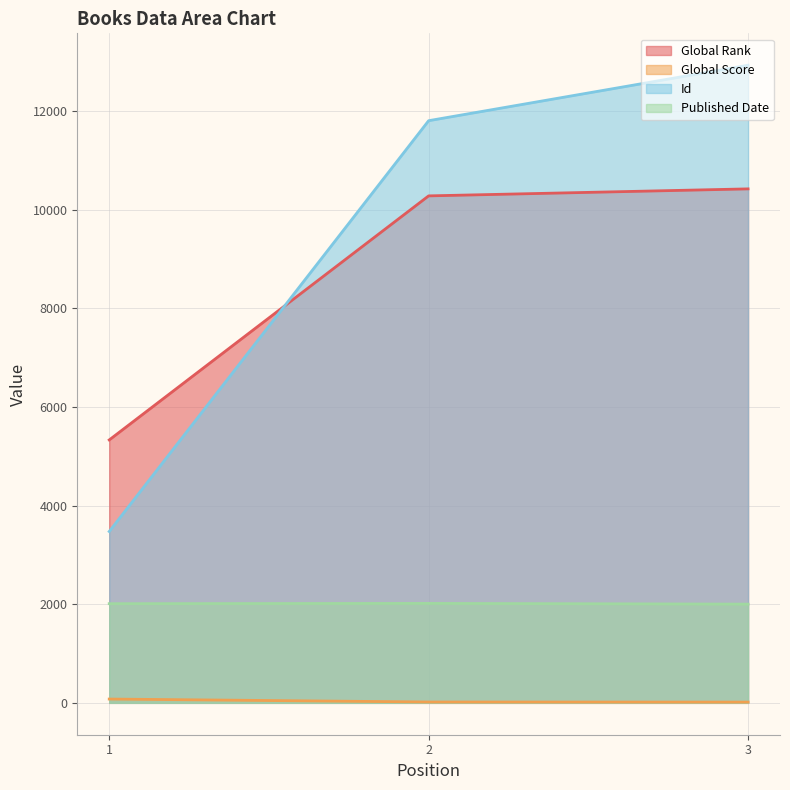

What is the value of the Global Score point at the 1st from the left?

77